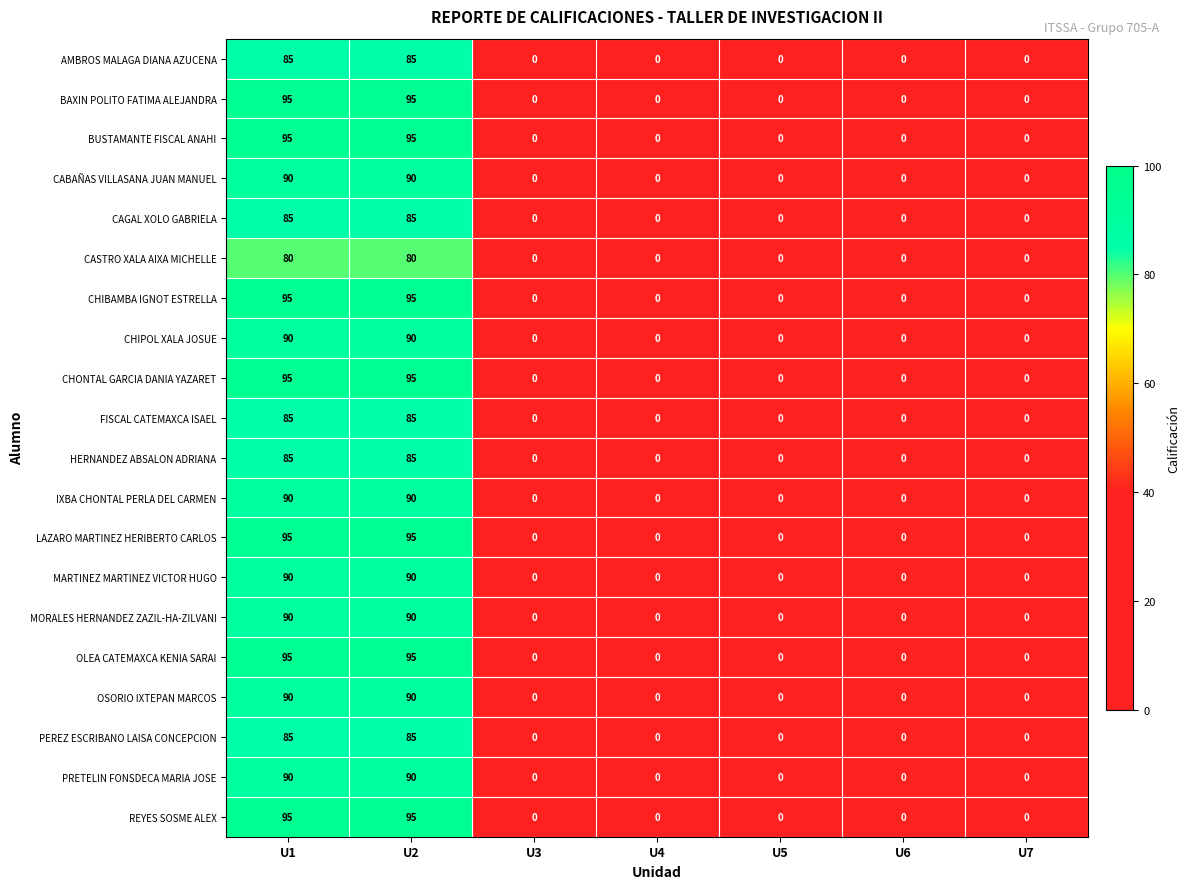

Is it true that OSORIO IXTEPAN MARCOS equals -27 at U5?

False